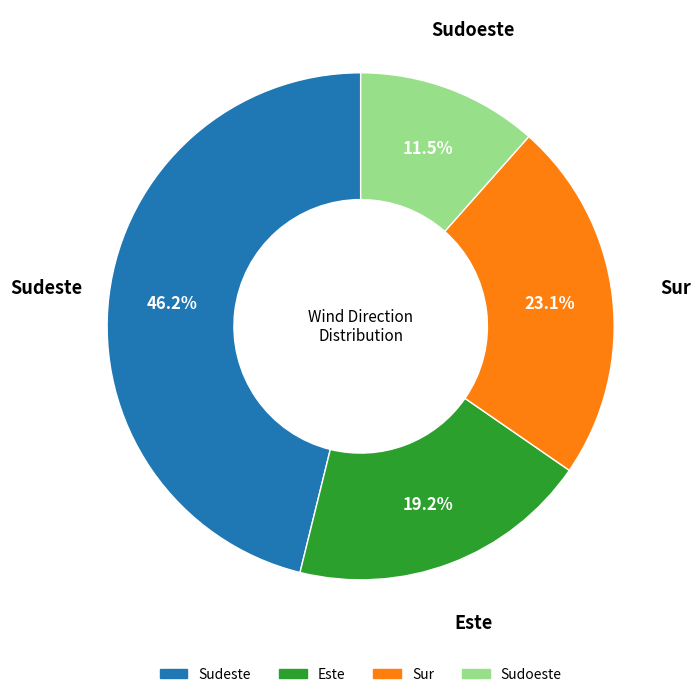

To the nearest percent, what is the combined percentage of Este and Sudoeste?

31%